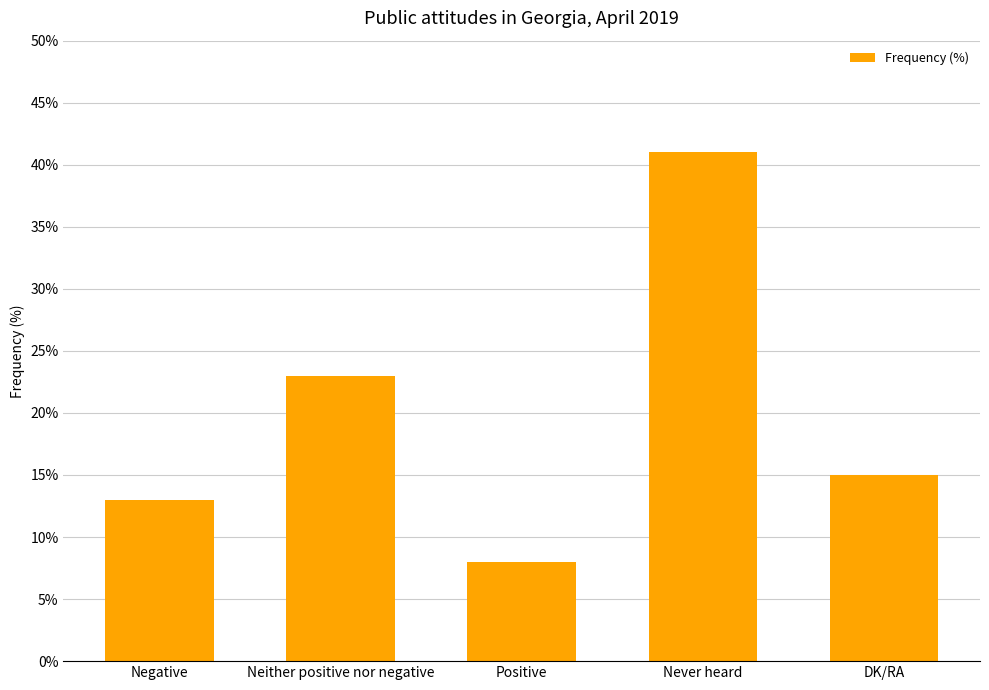

Approximately how many times larger is the value at Neither positive nor negative compared to Never heard?

0.6